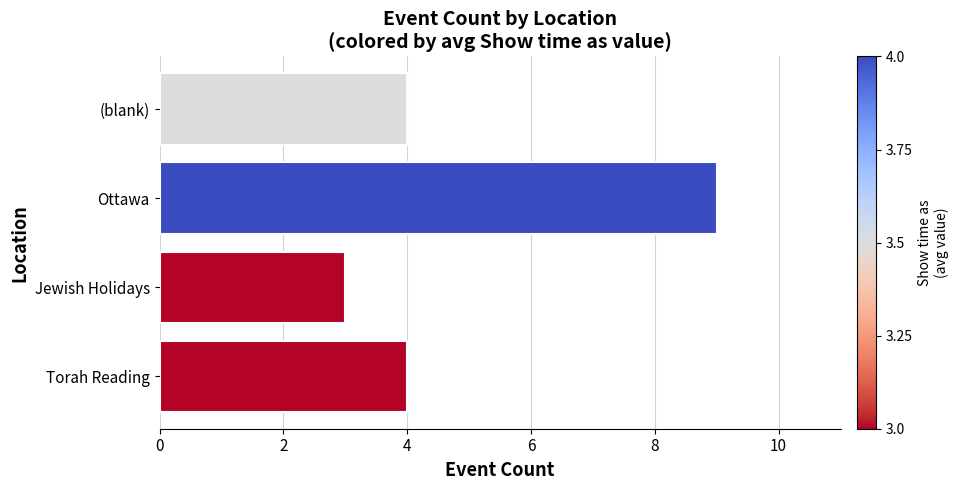

The chart shows a value of 2 at Torah Reading. True or false?

False